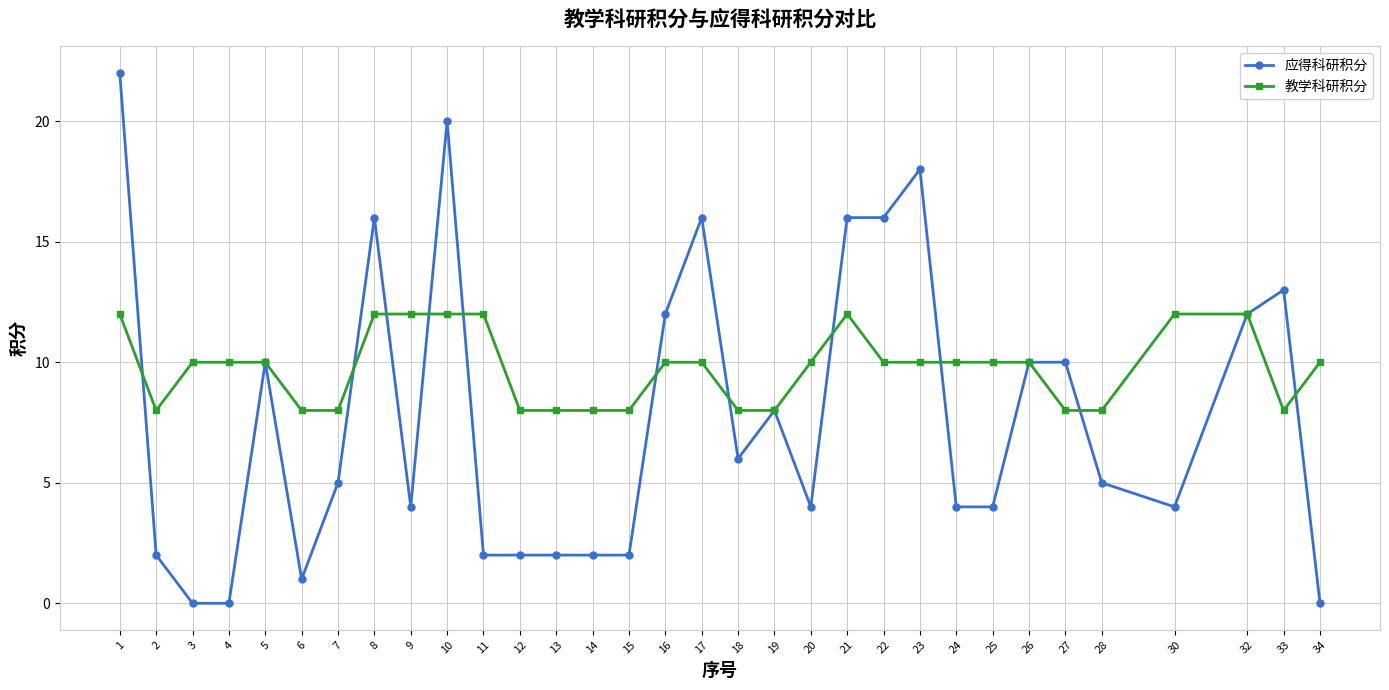

What is the minimum value for 教学科研积分?

8